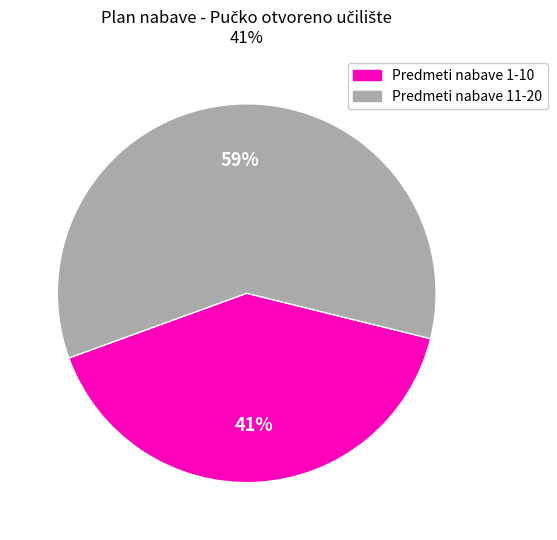

To the nearest percent, what is the average slice percentage?

50%